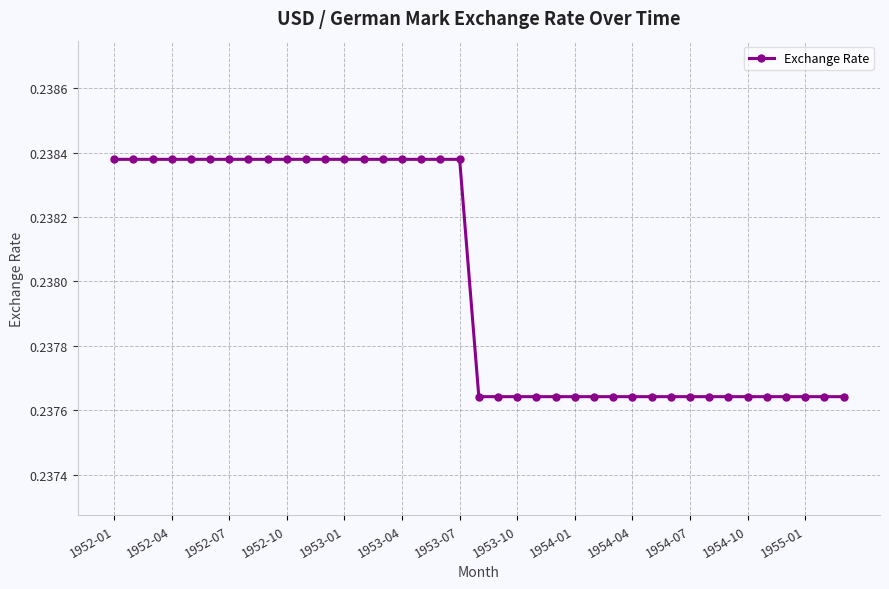

Count the values in the range 0 to 1.

39